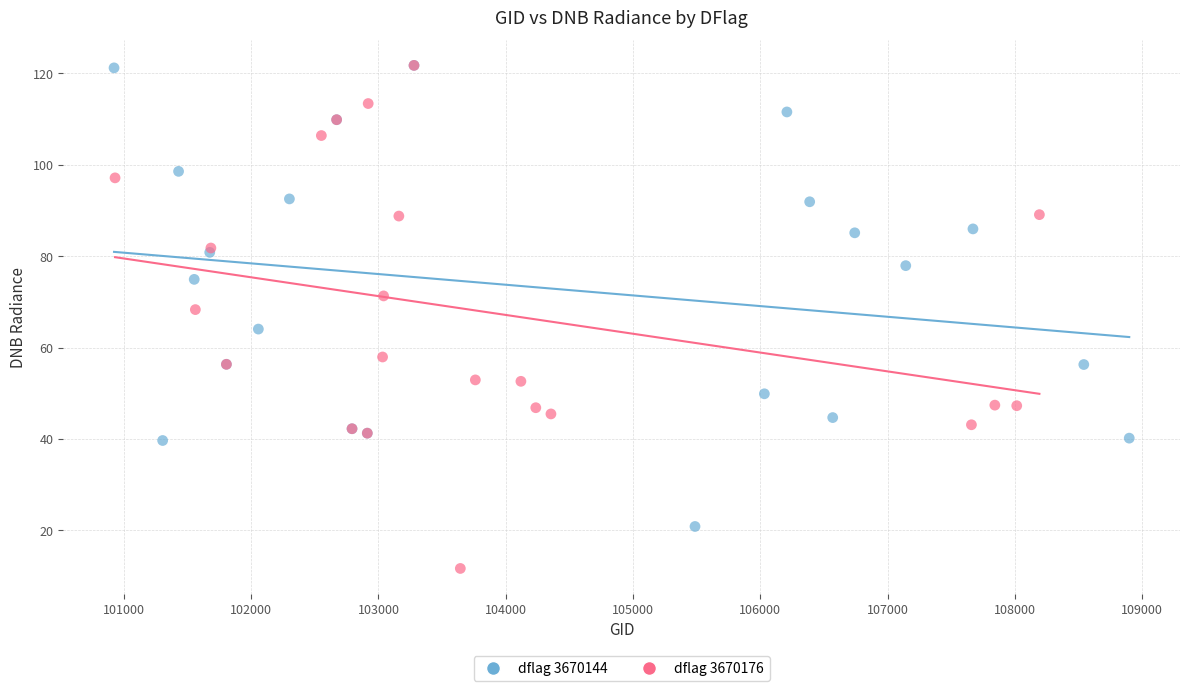

Which series has the widest spread of Y values?

dflag 3670176